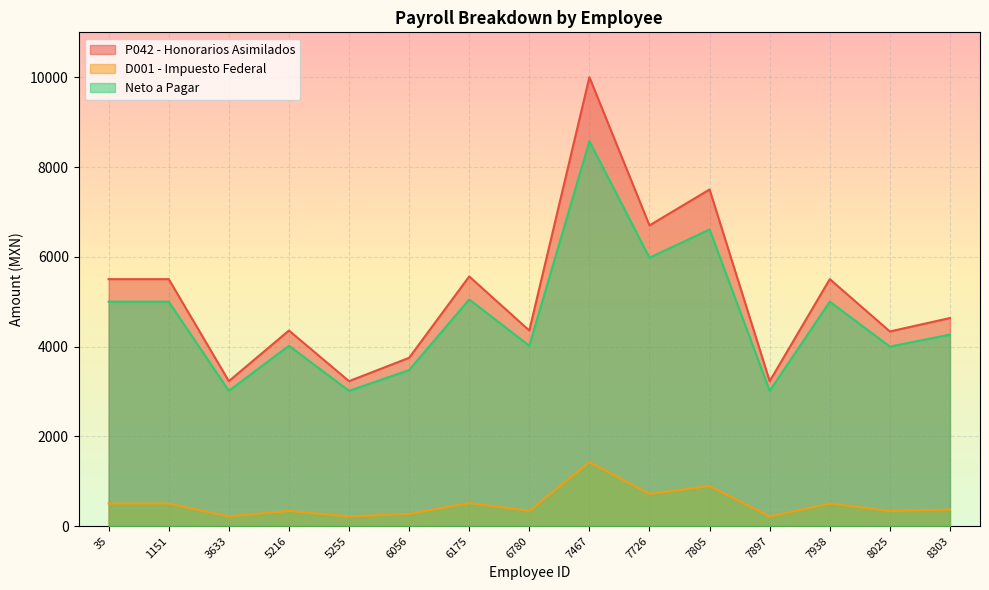

What is the total value across all series at 3633?

6460.1